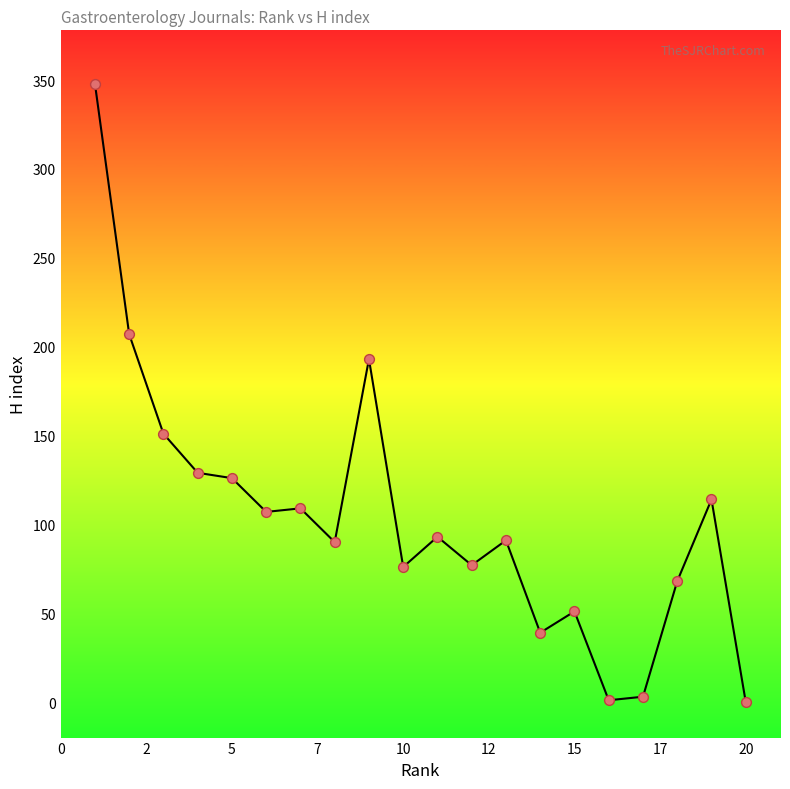

What is the range of Y values (max minus min)?

348